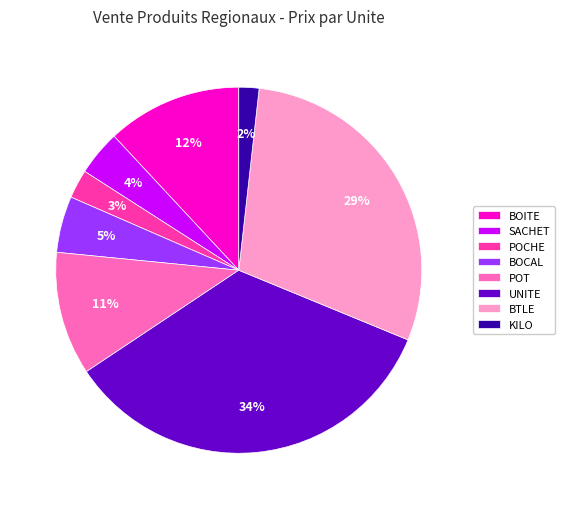

What is the largest slice in the pie chart?

UNITE